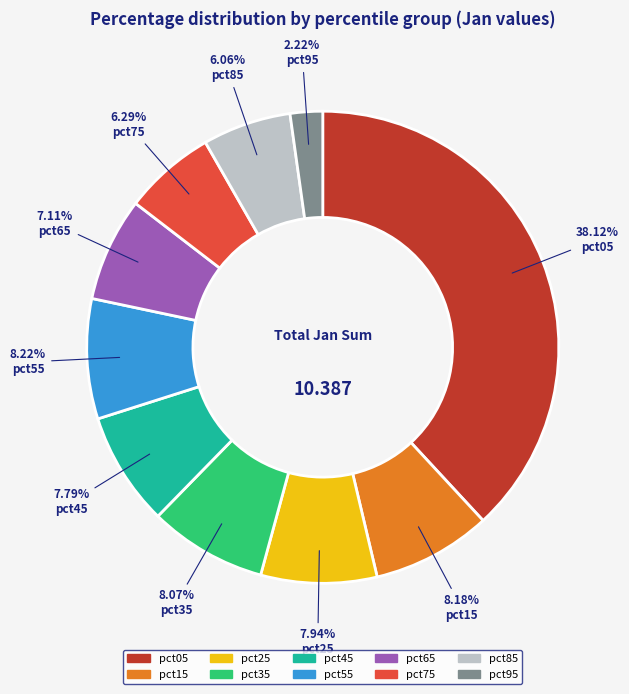

To the nearest percent, what percentage of the pie is pct05?

38%